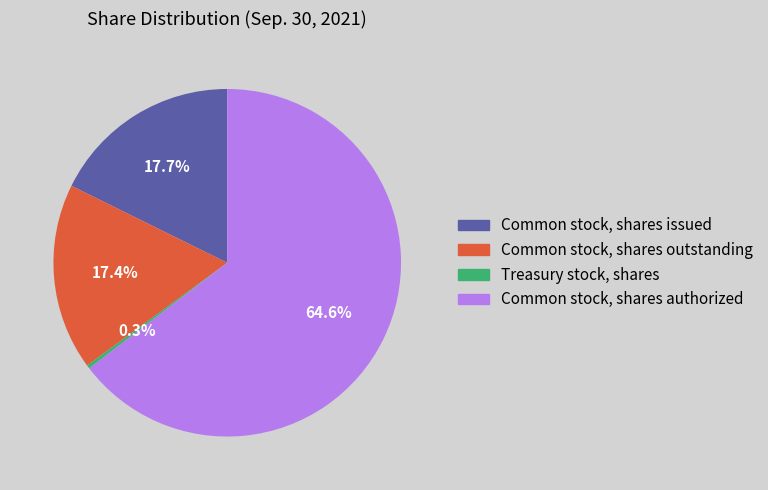

How many slices are in this pie chart?

4